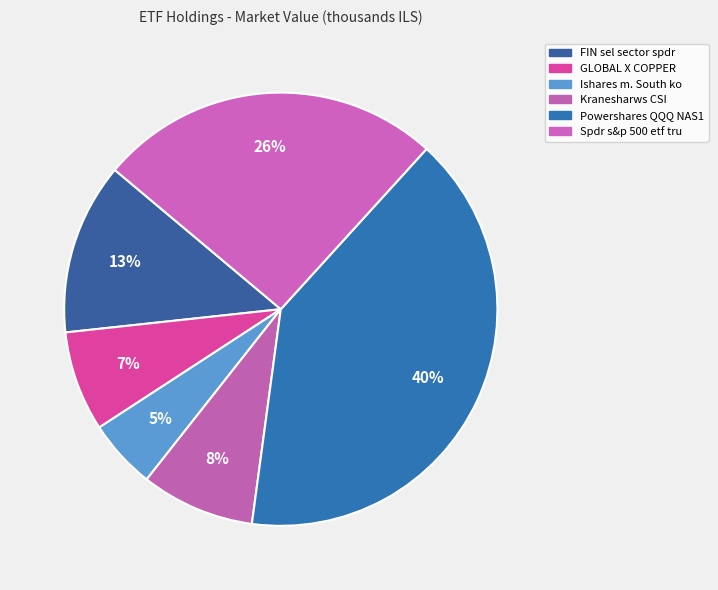

Count the number of slices in the pie.

6